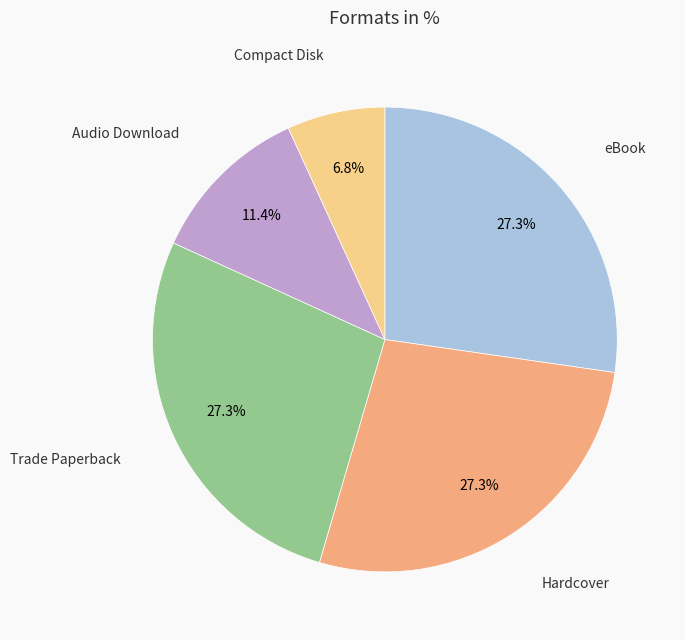

How many segments does this pie chart have?

5